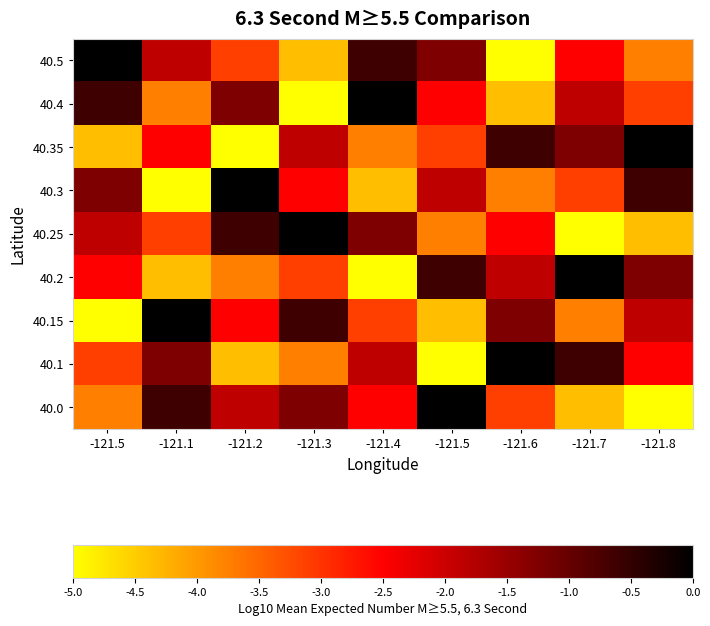

At -121.6, list the series in order from smallest to largest.

40.5, 40.4, 40.3, 40.0, 40.25, 40.2, 40.15, 40.35, 40.1